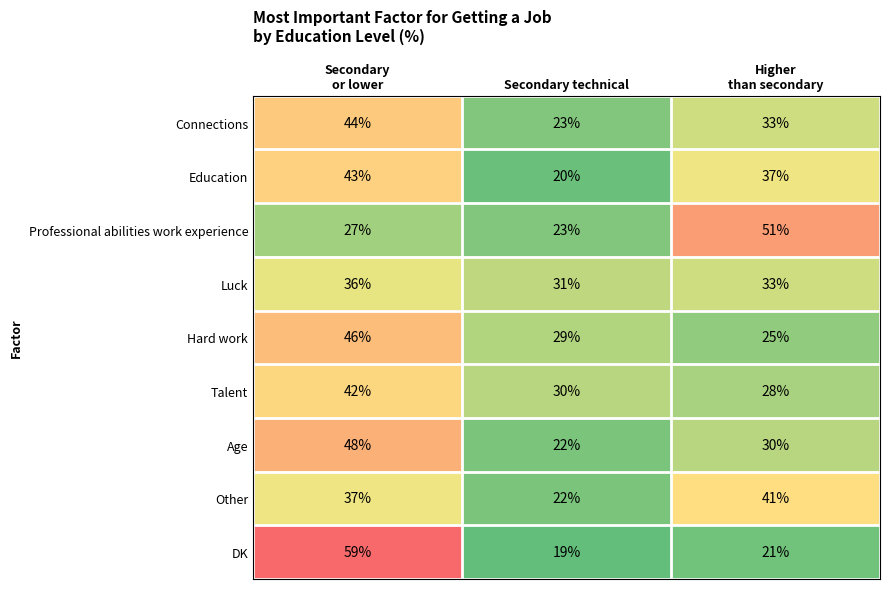

Which series has the largest total across all categories?

Professional abilities work experience